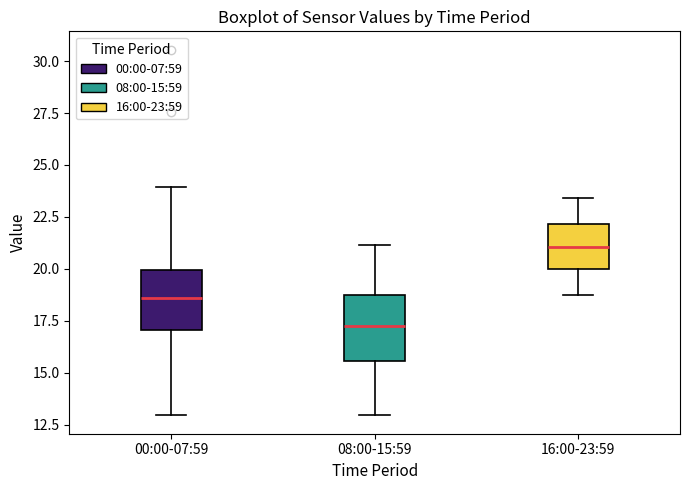

Where does the lower whisker of the box for 08:00-15:59 end on the y-axis? The values are not printed on the chart, so give them approximately, as read against the axis.

13.0